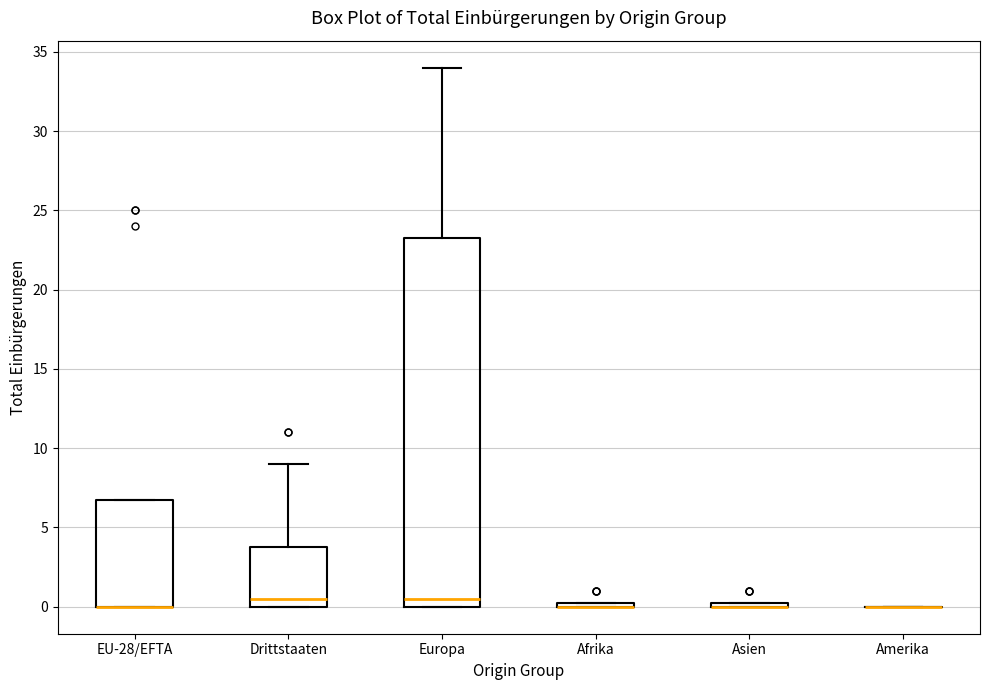

Which box is the tallest, from its lower edge to its upper edge?

Europa